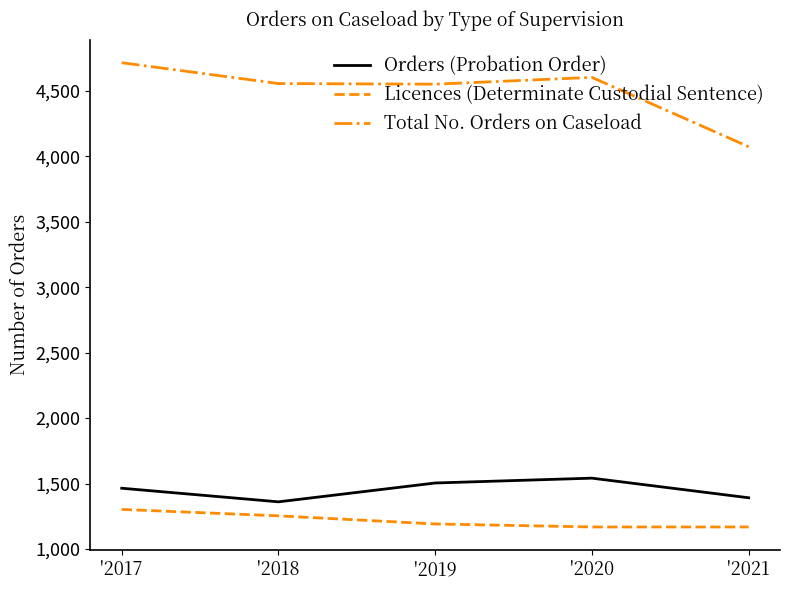

List the series in order of their peak value, highest first.

Total No. Orders on Caseload, Orders (Probation Order), Licences (Determinate Custodial Sentence)